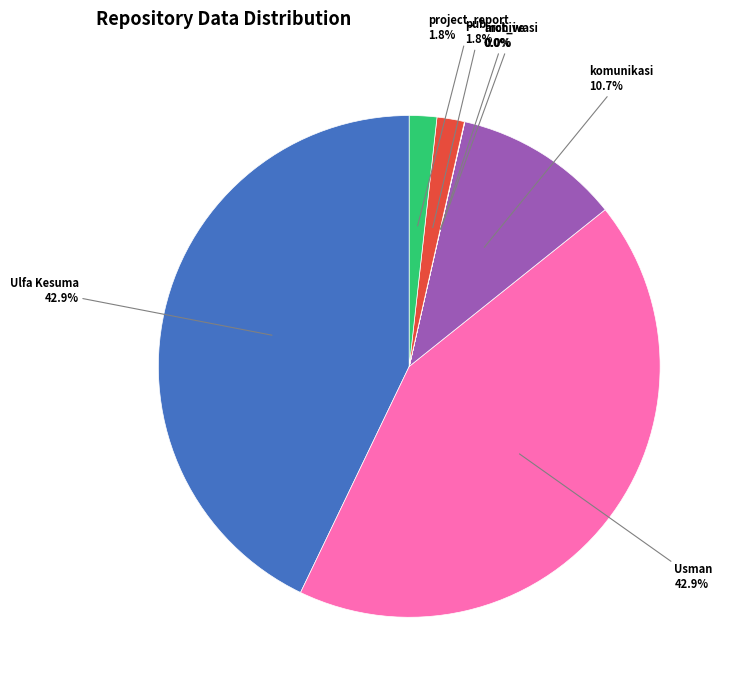

What portion of the pie excludes Ulfa Kesuma?

57.1%